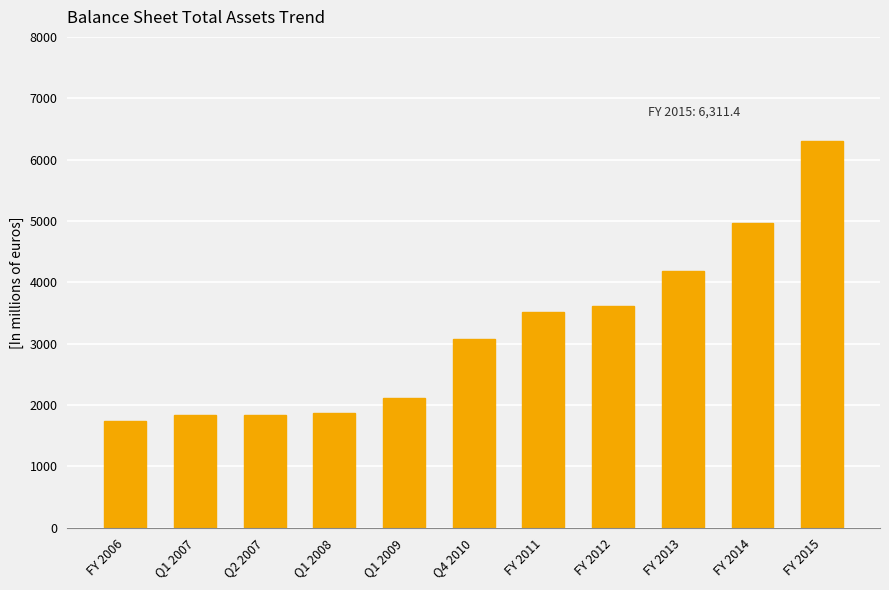

What is the sum of the values at FY 2012 and FY 2006?

5355.1